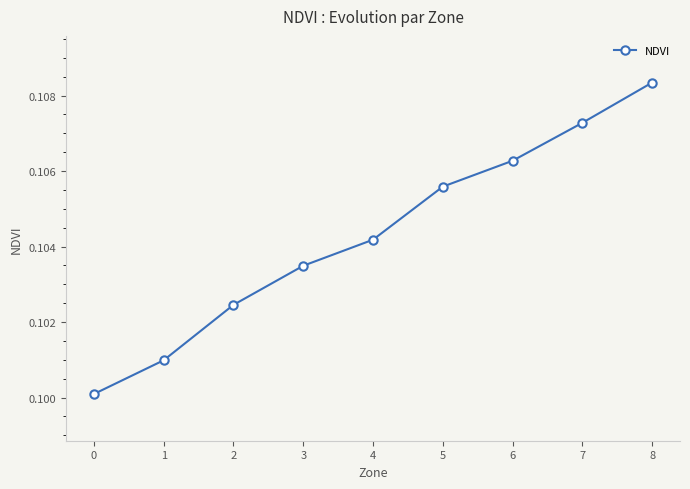

True or false: the data shows 0.1 at 1.

True